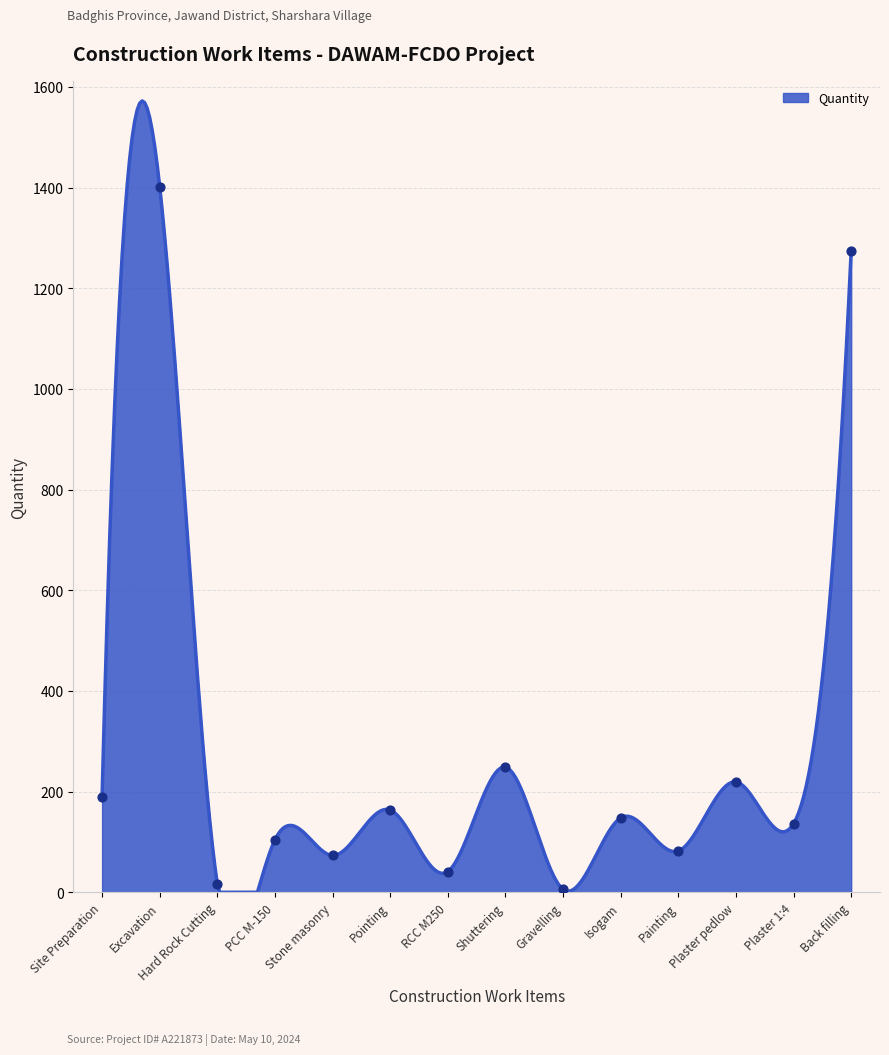

What is the difference between the maximum and minimum values?

1572.0